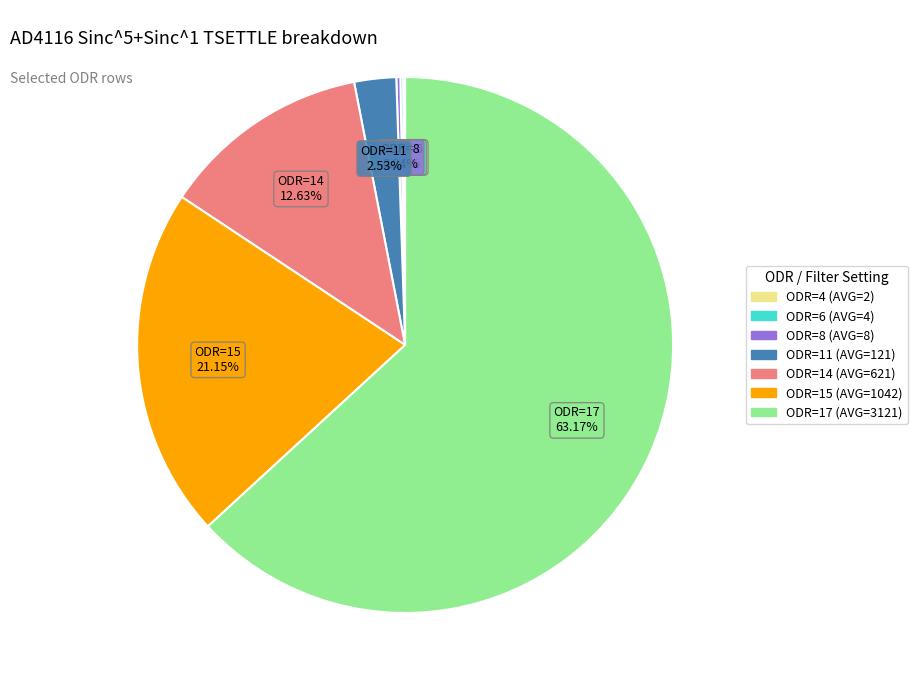

Is the sum of ODR=17 (AVG=3121) and ODR=14 (AVG=621) greater than half?

Yes